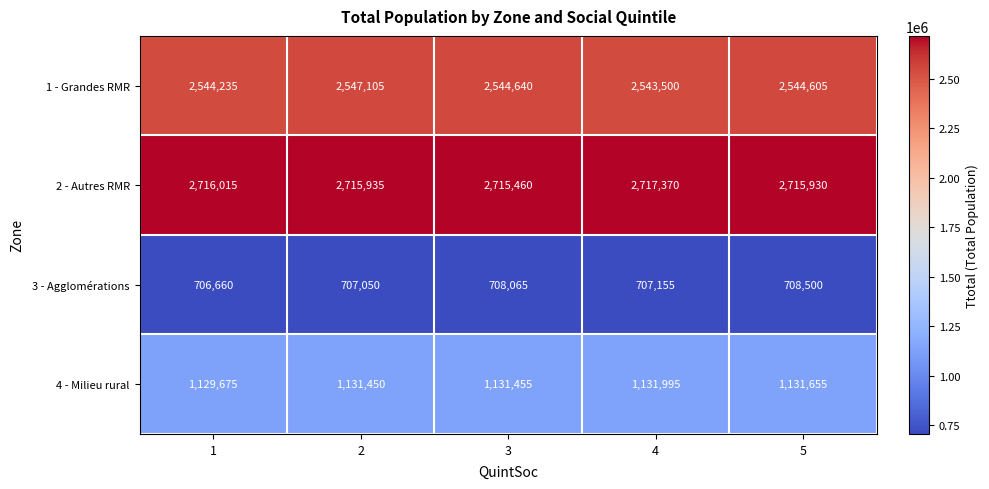

At which label does 1 - Grandes RMR reach its minimum?

4